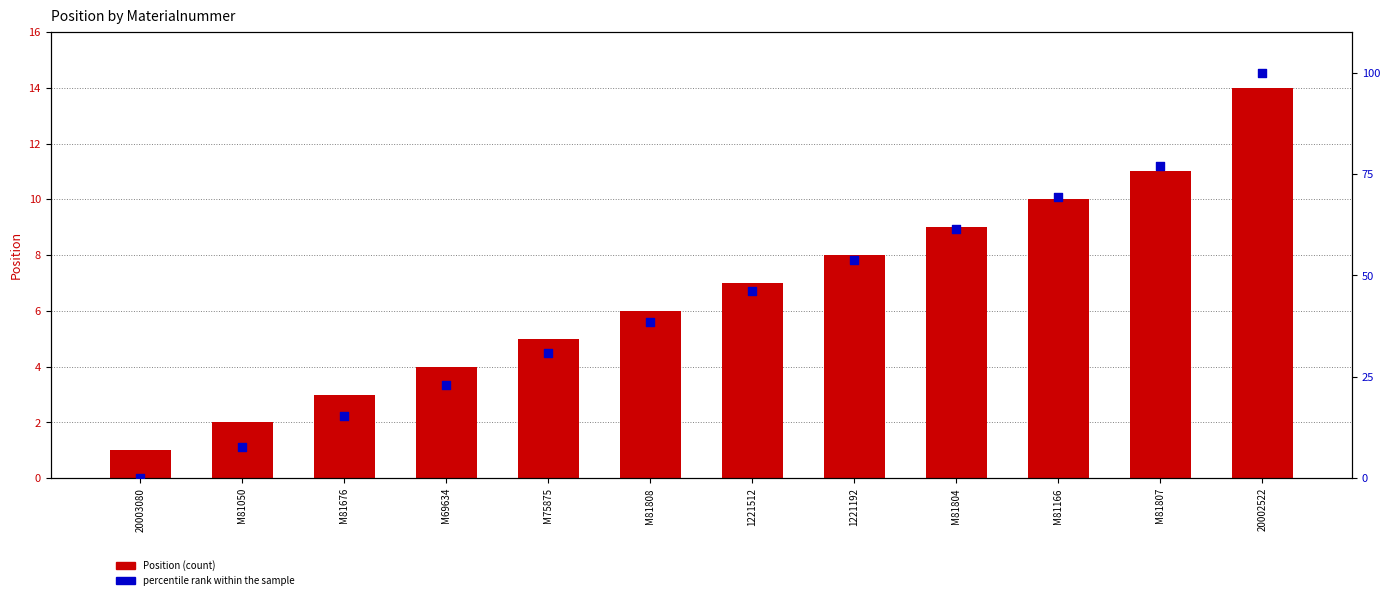

Which series reaches the minimum Y coordinate?

percentile rank within the sample